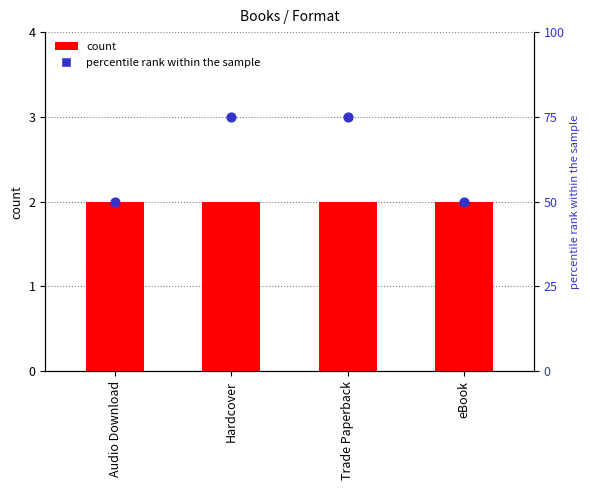

Which series contains the highest Y value?

percentile rank within the sample